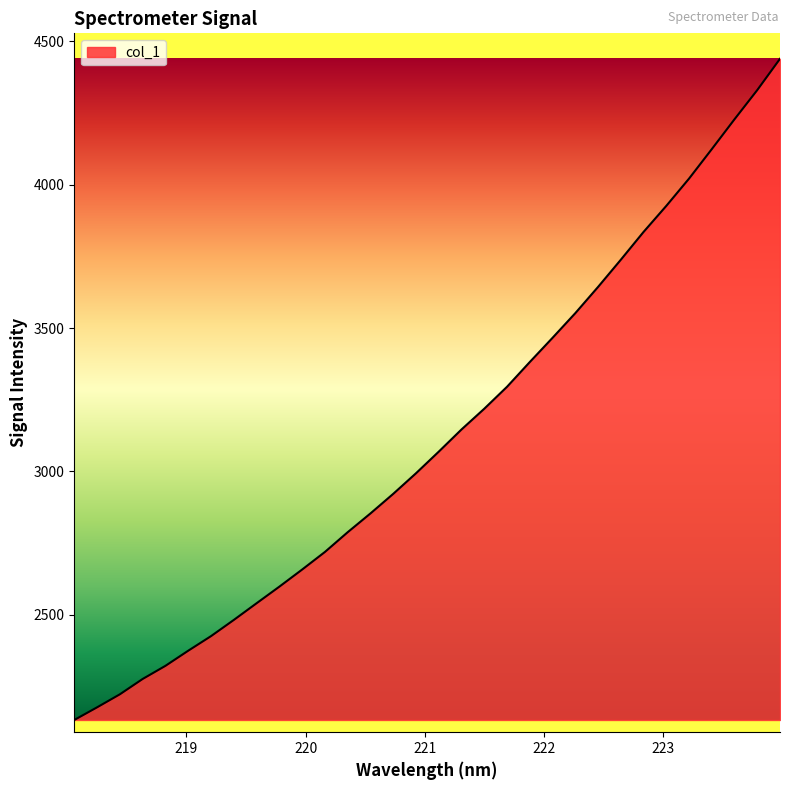

What is the greatest value displayed?

4438.7